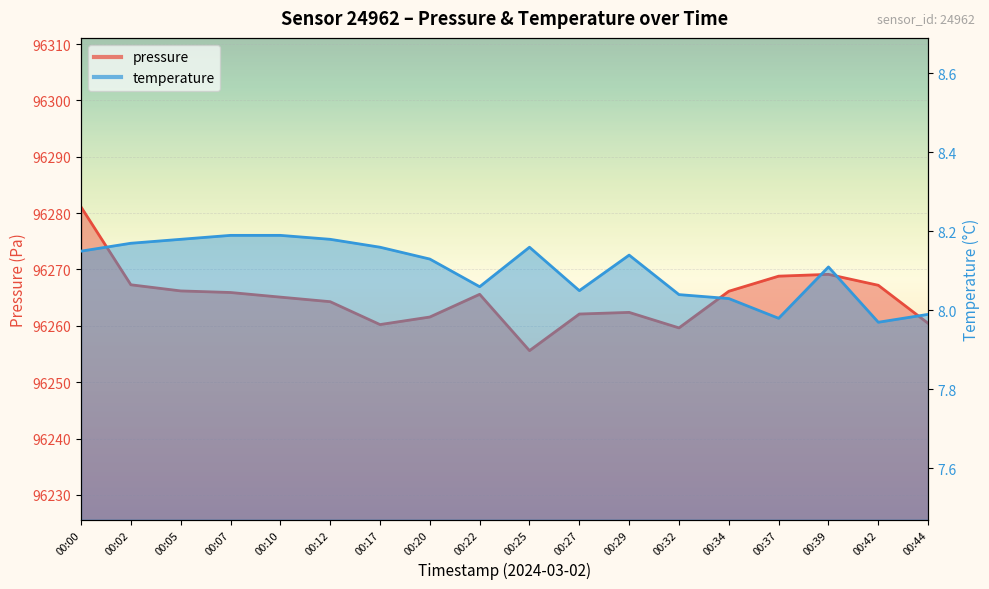

Where does the pressure series first go above 96265?

00:00